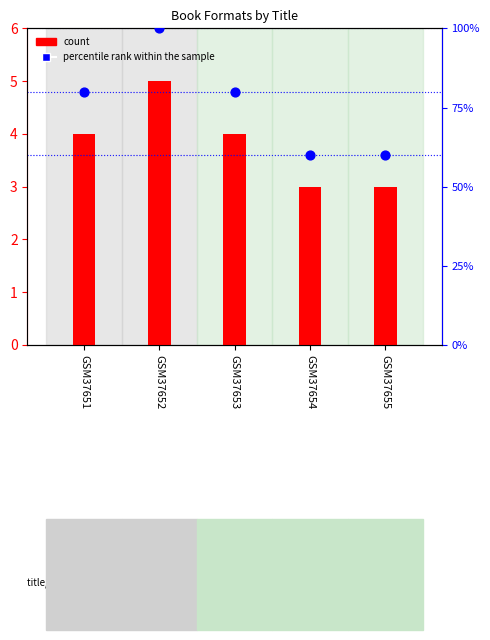

Which series reaches the maximum Y coordinate?

percentile rank within the sample